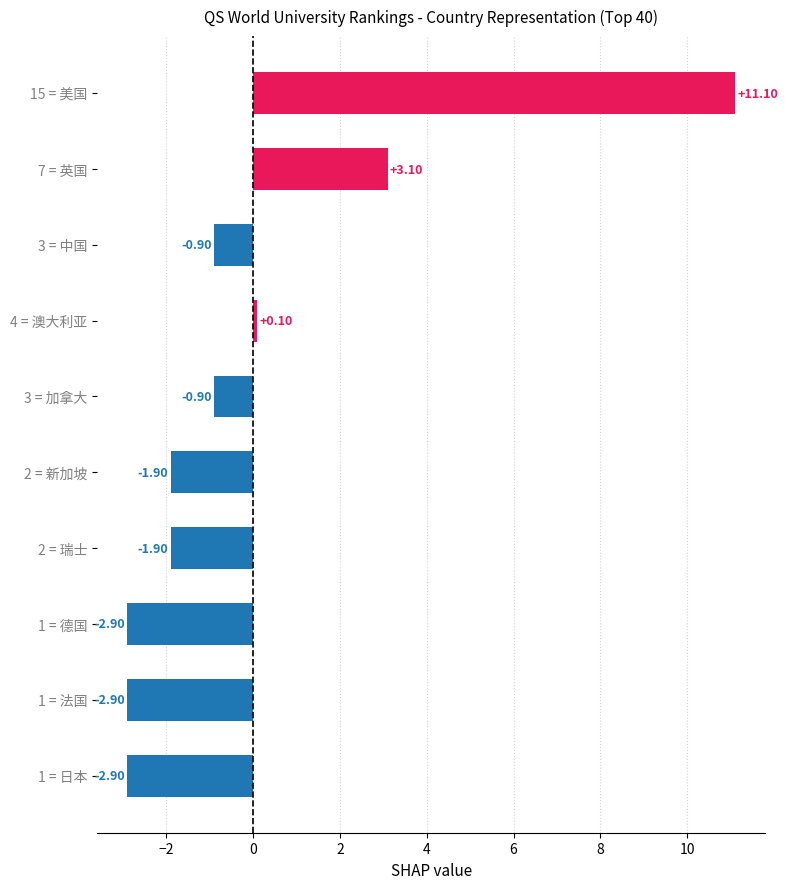

What is the difference between the maximum and minimum values?

14.0